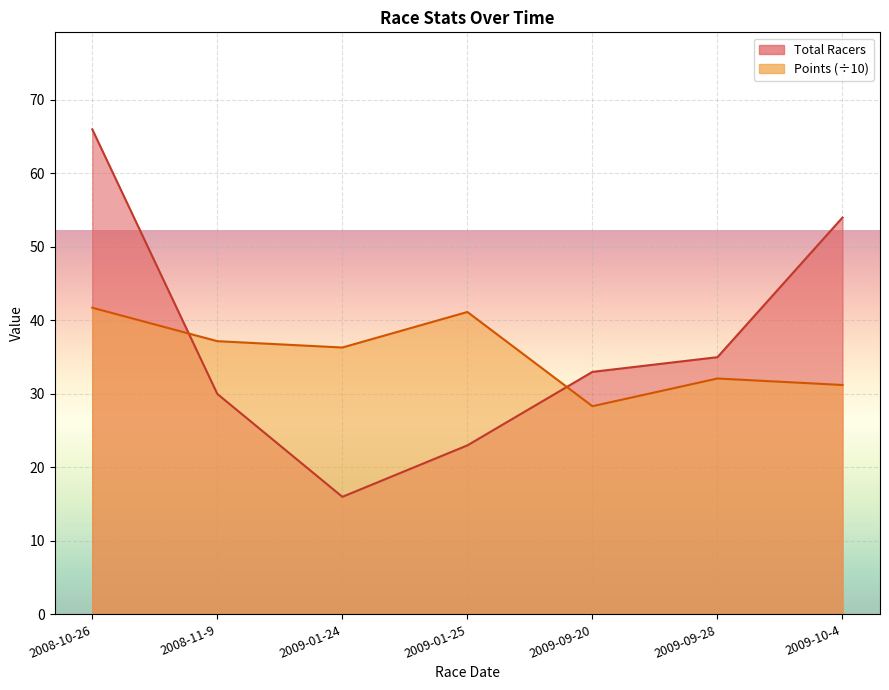

Between 2009-01-25 and 2009-10-4, which is larger?

2009-10-4